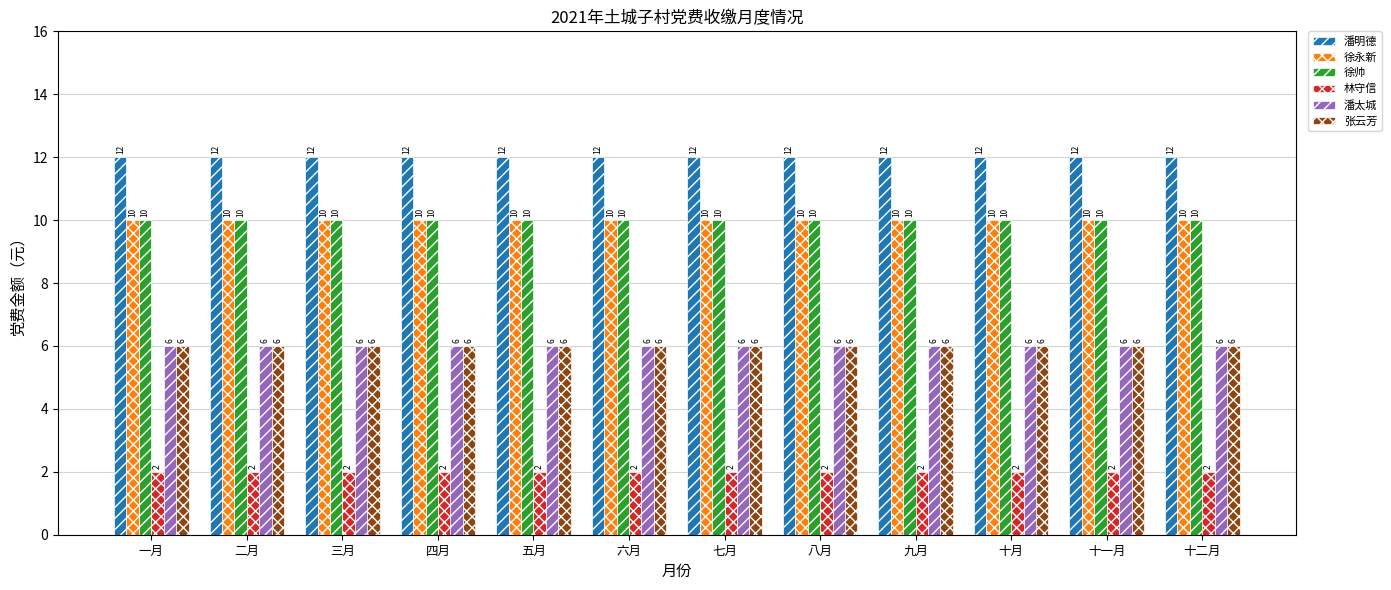

What is the difference between the highest and lowest values at 一月?

10